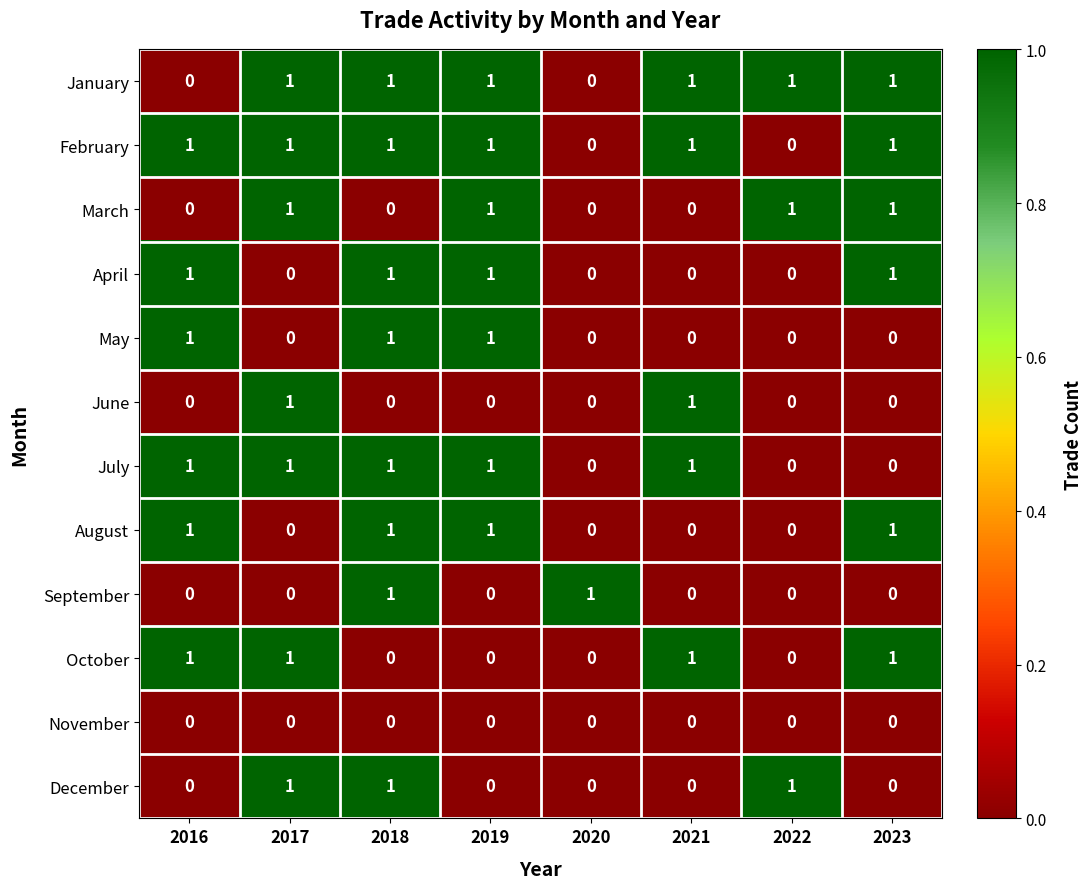

Count the July values in the range 0 to 1.

8